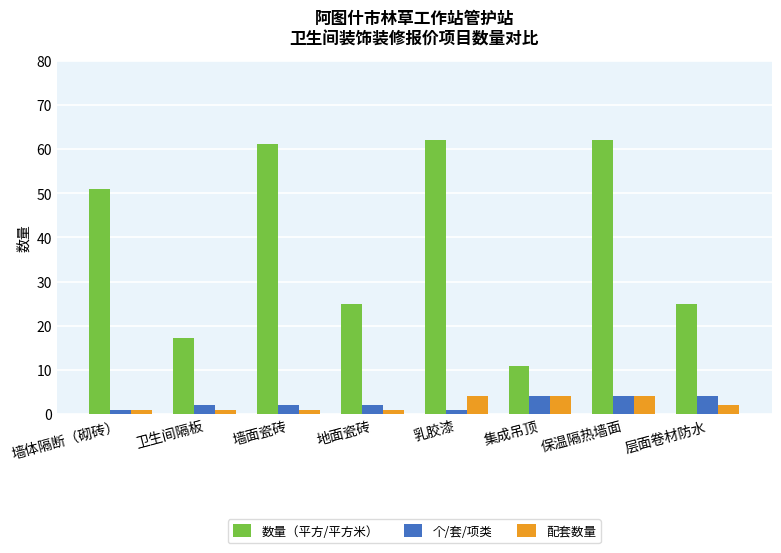

What is the label of the 6th bar from the left?

集成吊顶